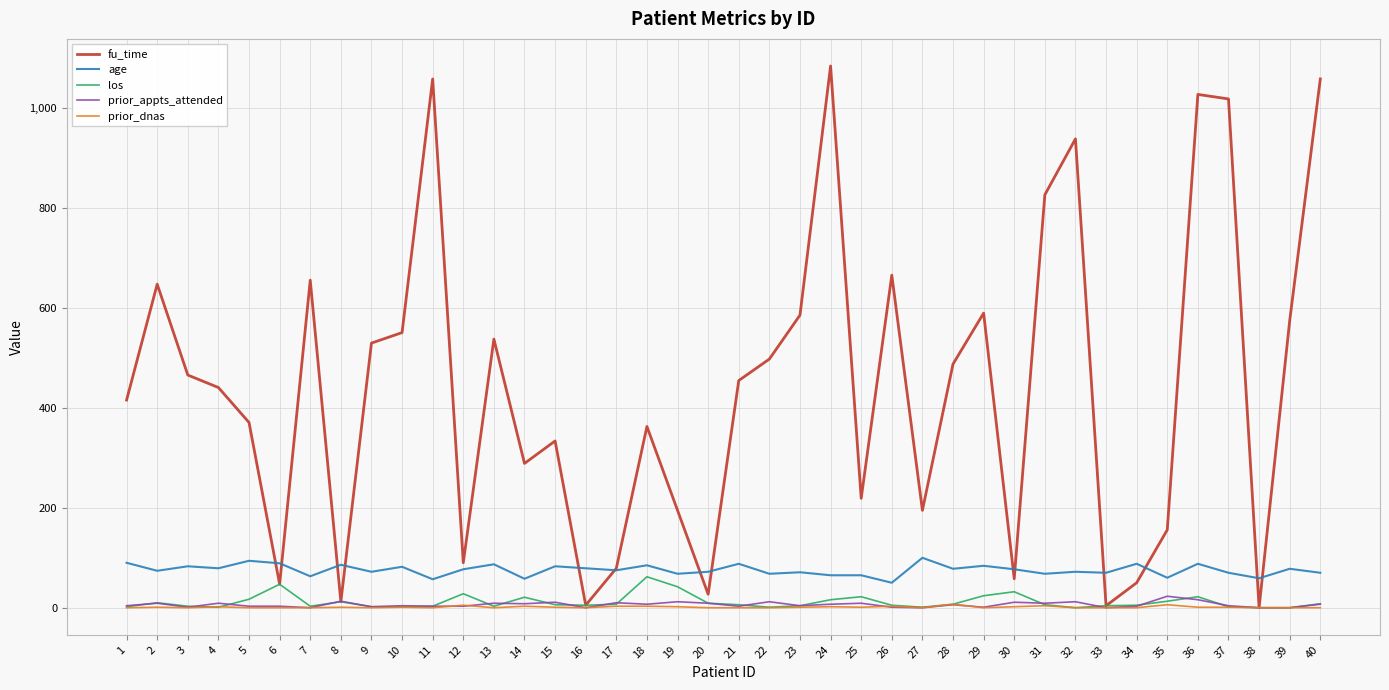

Which series has the largest total across all categories?

fu_time